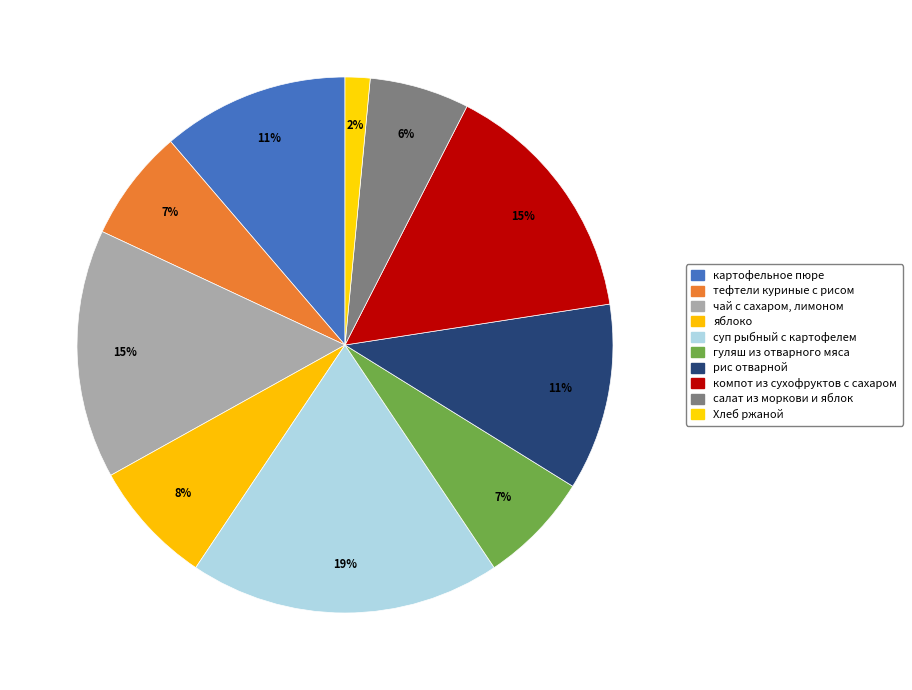

Count the number of slices in the pie.

10